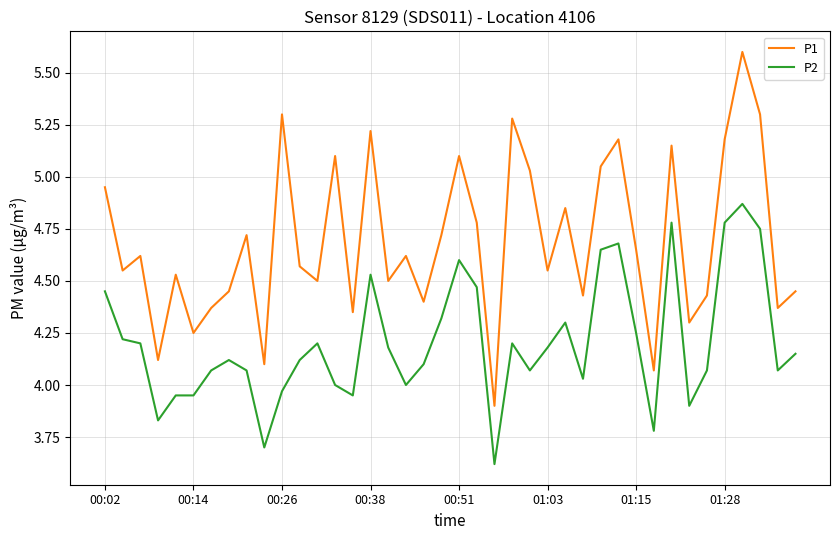

Rank the series by their maximum value, from lowest to highest.

P2, P1